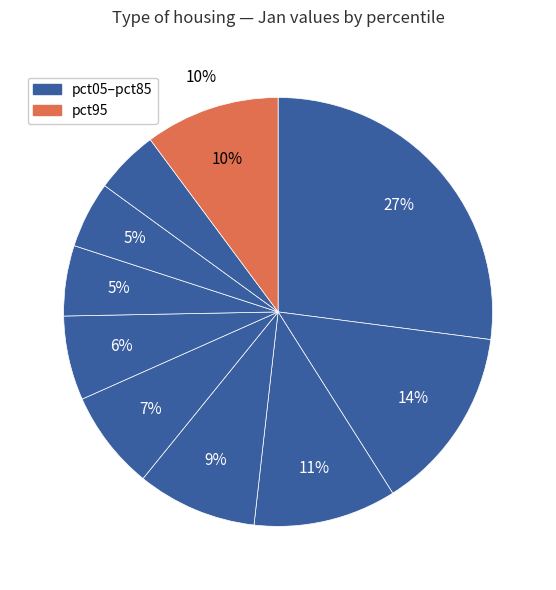

Count the number of slices in the pie.

10